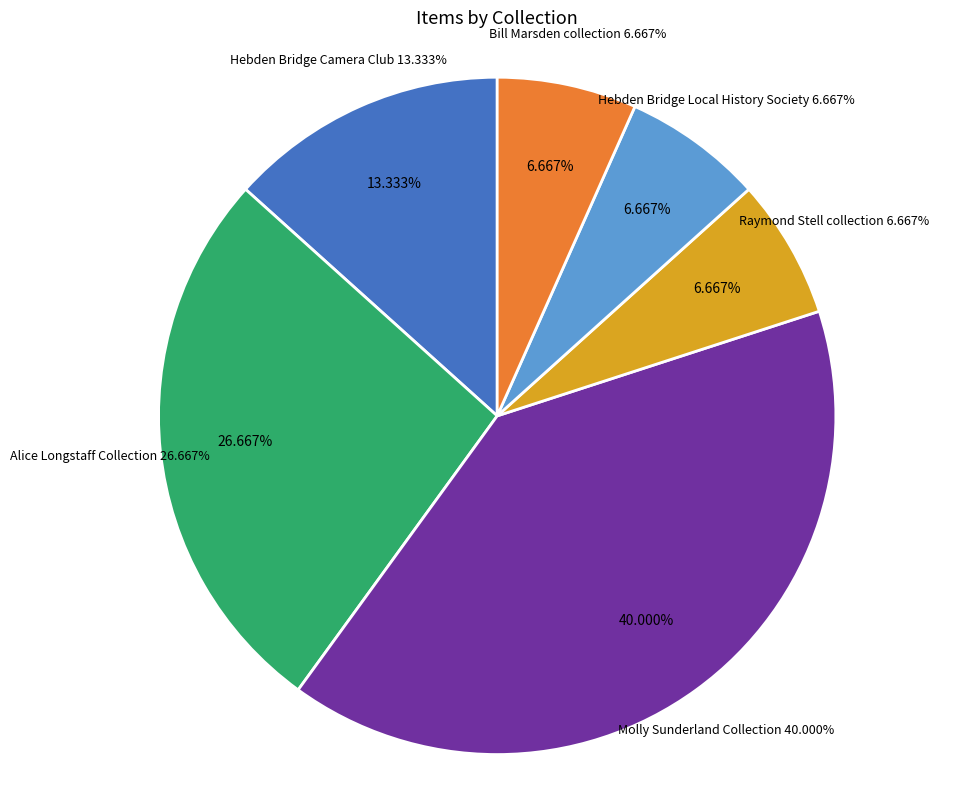

To the nearest percent, what is the difference between the largest and smallest slice percentages?

33%